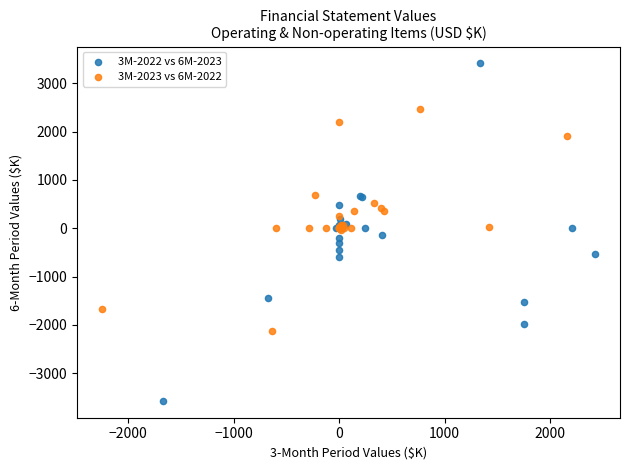

Which series contains the highest Y value?

3M-2022 vs 6M-2023